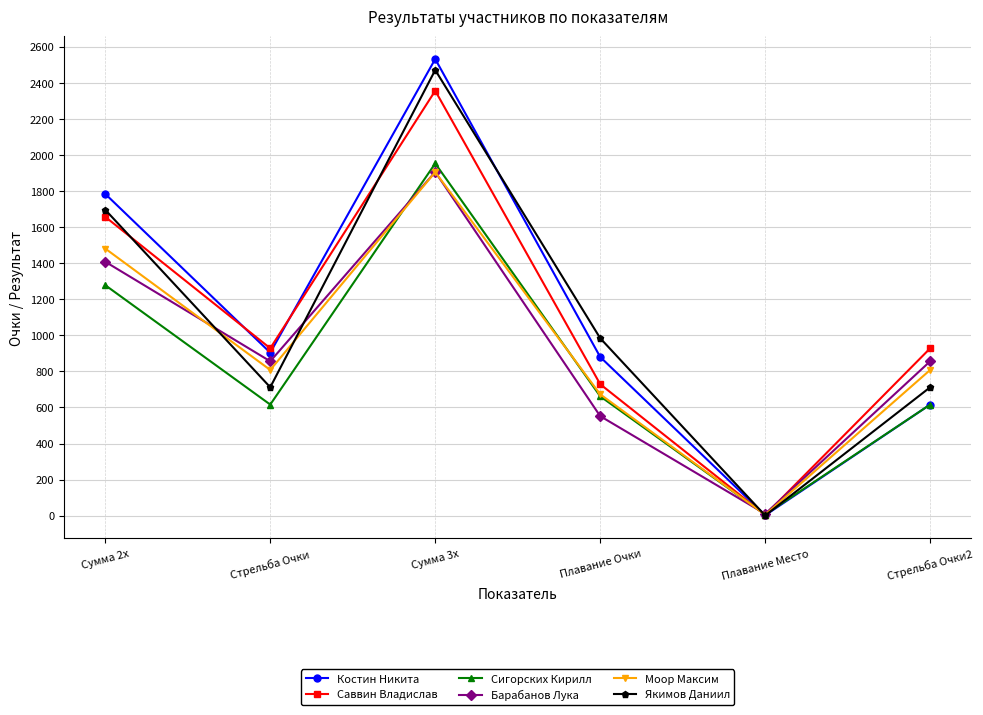

Between Сумма 3х and Плавание Очки, which series saw the biggest shift?

Костин Никита